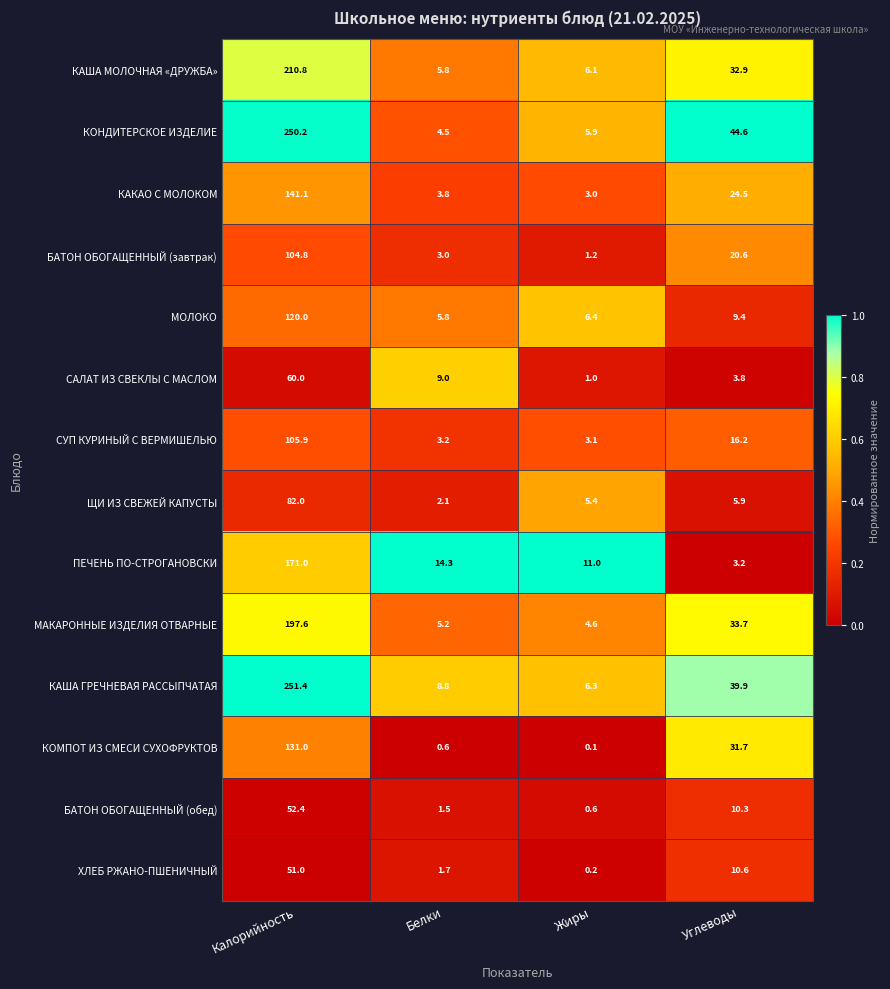

Rank the series by their maximum value, from lowest to highest.

ХЛЕБ РЖАНО-ПШЕНИЧНЫЙ, БАТОН ОБОГАЩЕННЫЙ (обед), САЛАТ ИЗ СВЕКЛЫ С МАСЛОМ, ЩИ ИЗ СВЕЖЕЙ КАПУСТЫ, БАТОН ОБОГАЩЕННЫЙ (завтрак), СУП КУРИНЫЙ С ВЕРМИШЕЛЬЮ, МОЛОКО, КОМПОТ ИЗ СМЕСИ СУХОФРУКТОВ, КАКАО С МОЛОКОМ, ПЕЧЕНЬ ПО-СТРОГАНОВСКИ, МАКАРОННЫЕ ИЗДЕЛИЯ ОТВАРНЫЕ, КАША МОЛОЧНАЯ «ДРУЖБА», КОНДИТЕРСКОЕ ИЗДЕЛИЕ, КАША ГРЕЧНЕВАЯ РАССЫПЧАТАЯ